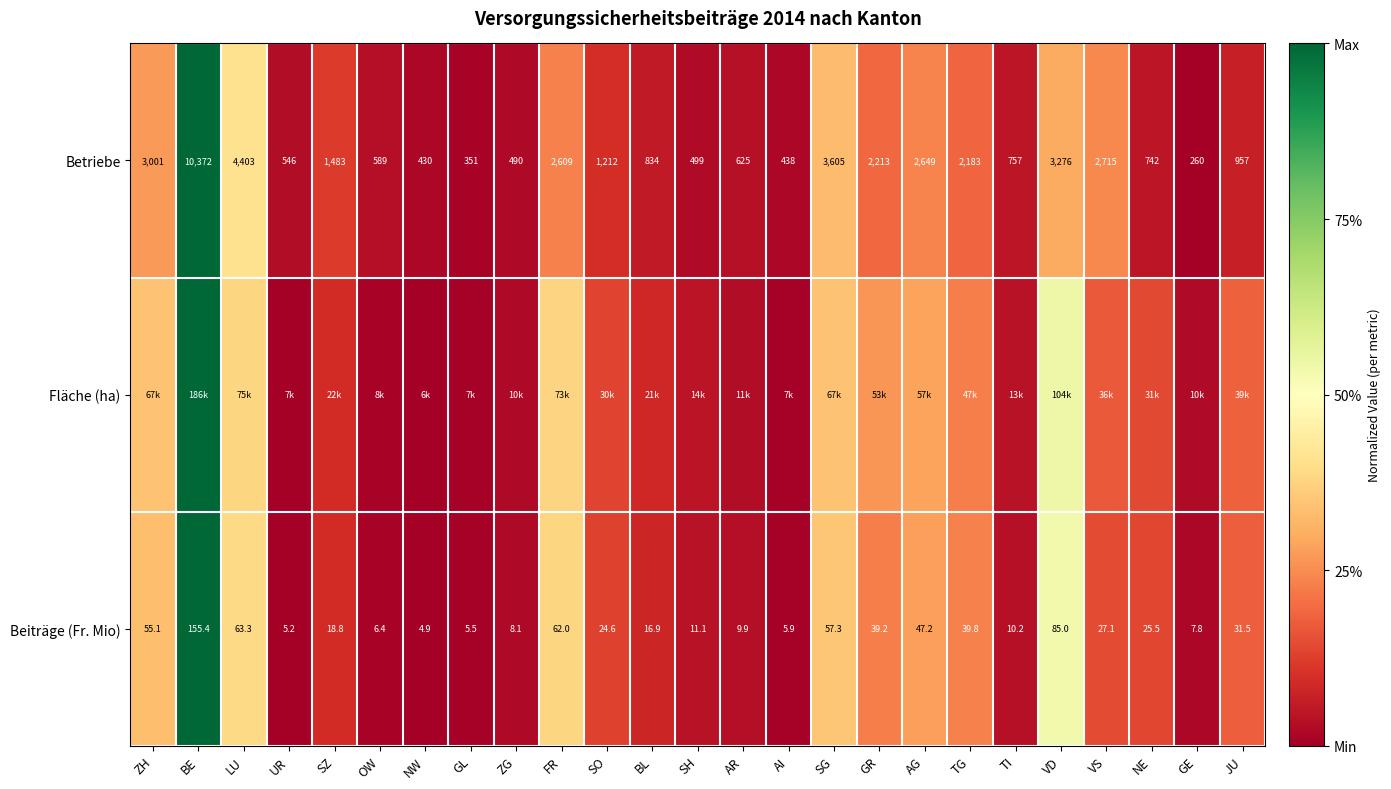

Is the value of Beiträge (Fr. Mio) at OW greater than the value of Betriebe at AI?

No